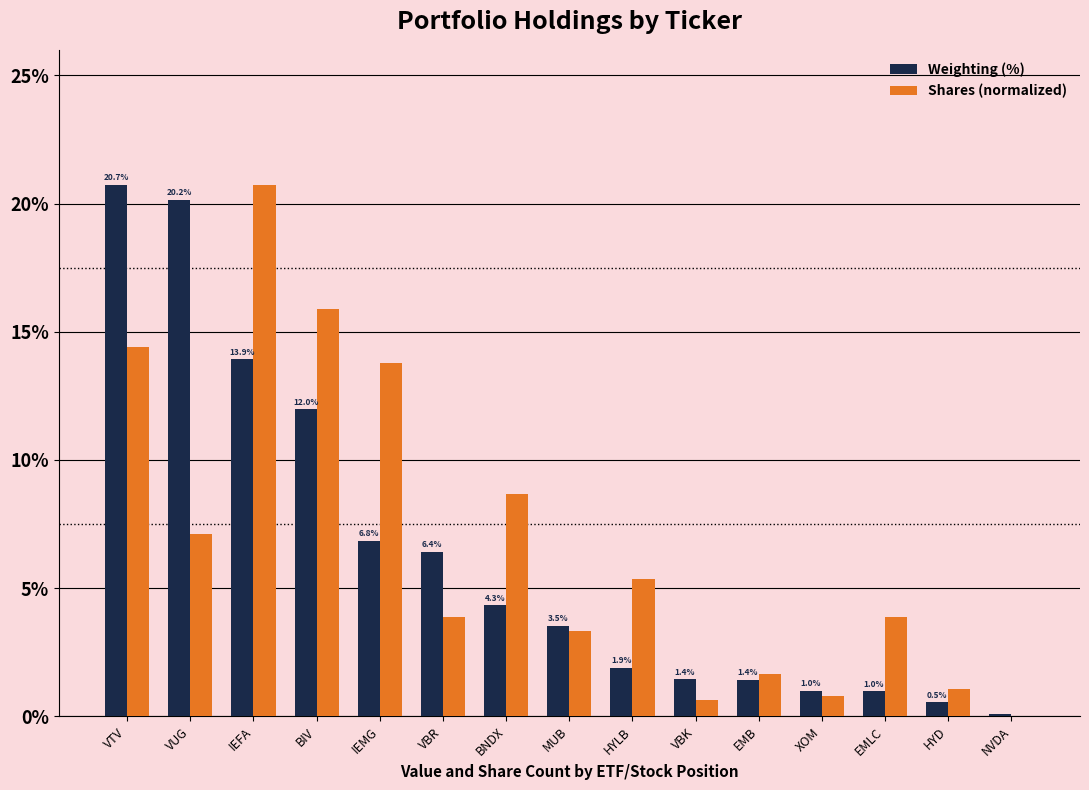

At which label does Shares (normalized) reach its peak?

IEFA